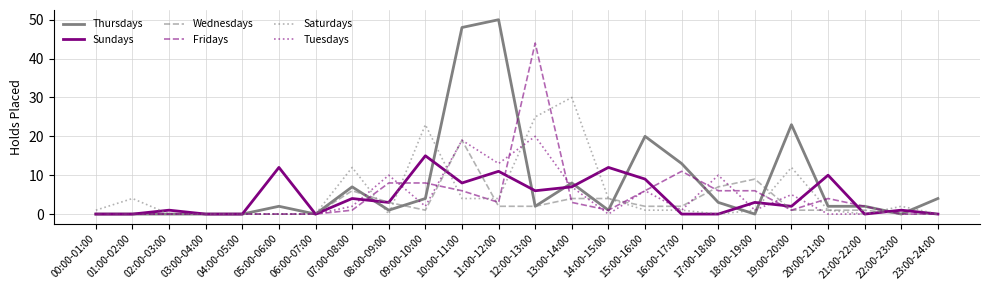

At how many categories does at least one series exceed 35?

3